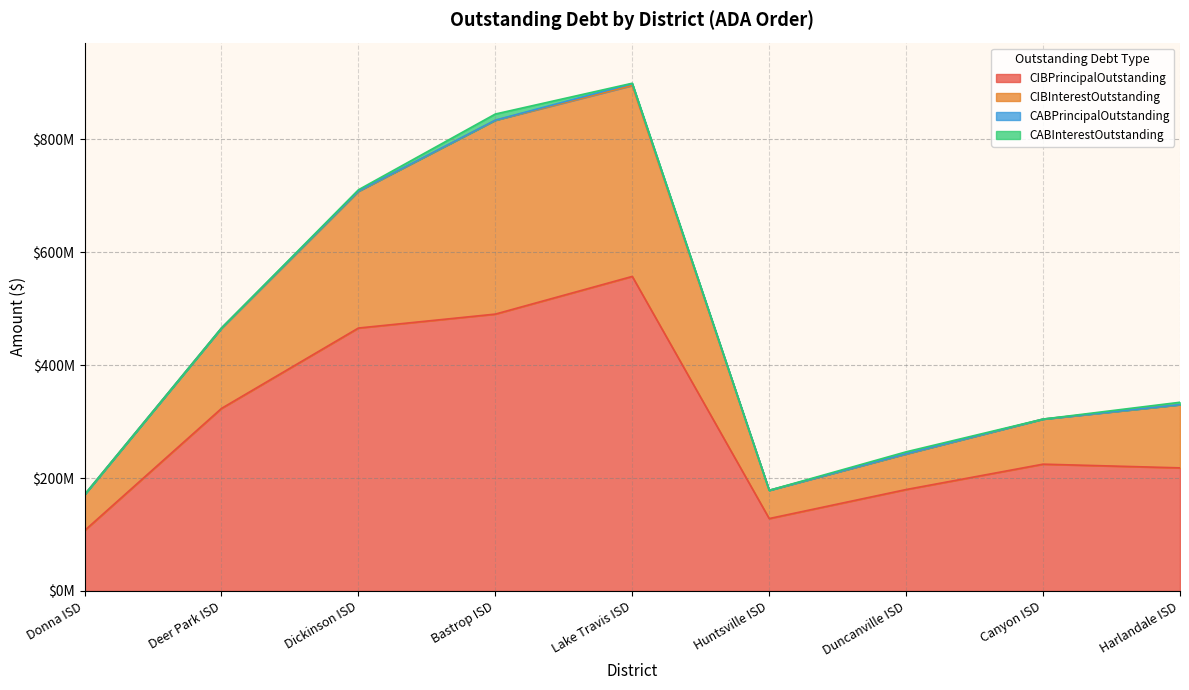

Does the chart have visible grid lines?

Yes